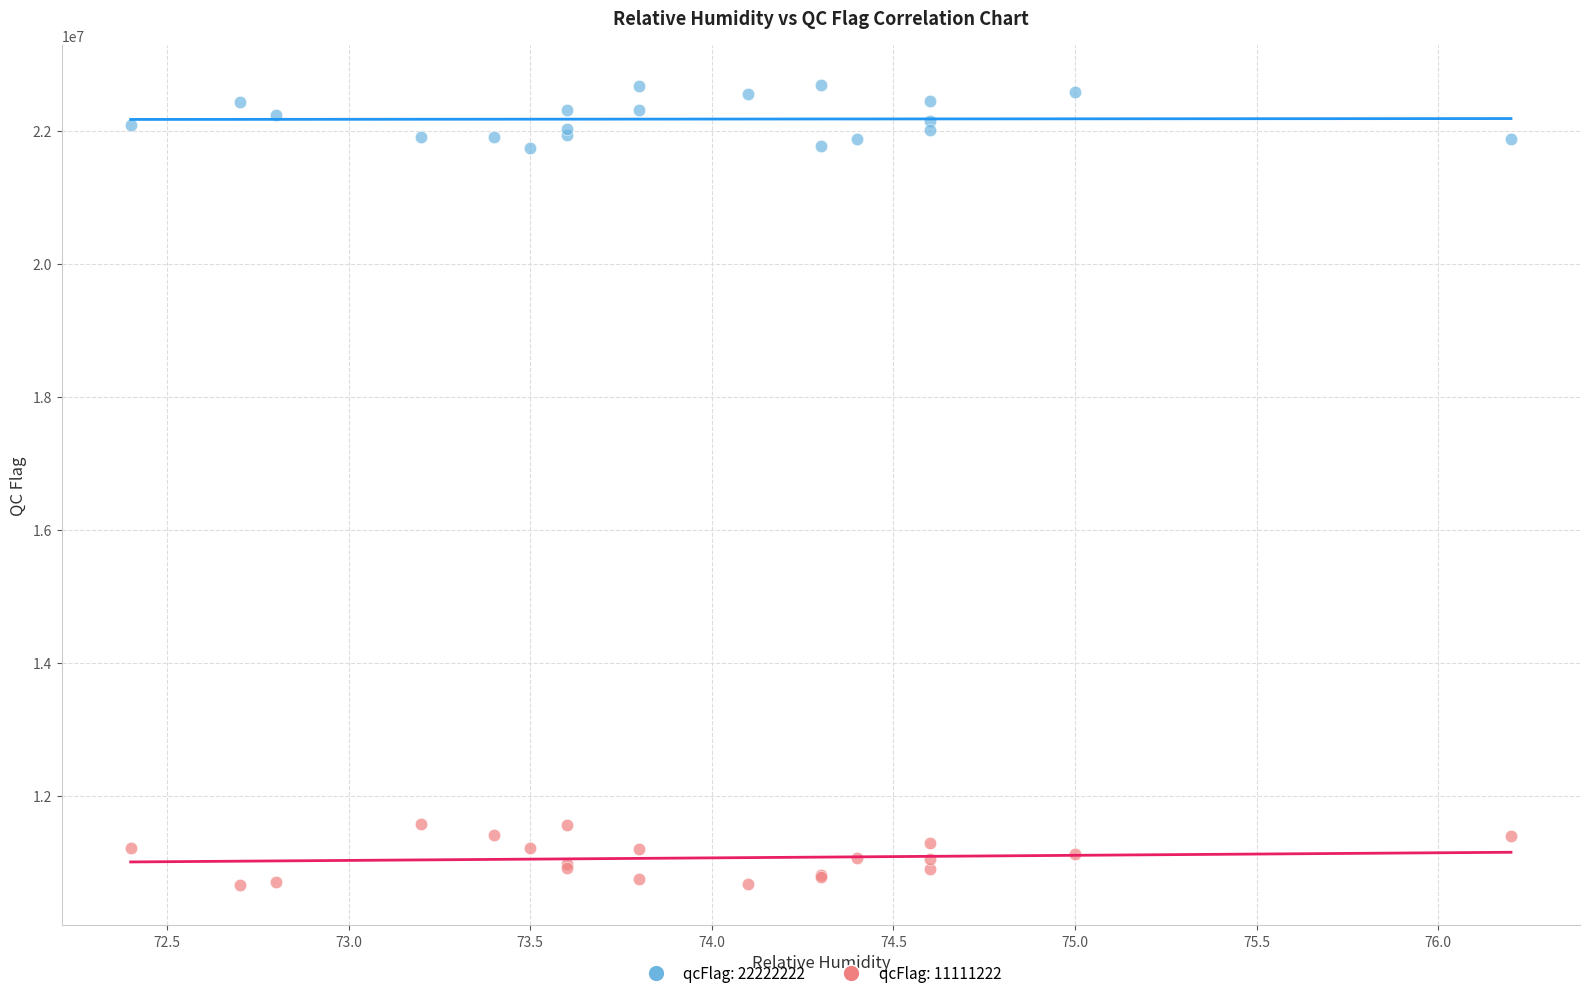

What is the X range (max minus min) for the scatter plot?

3.8